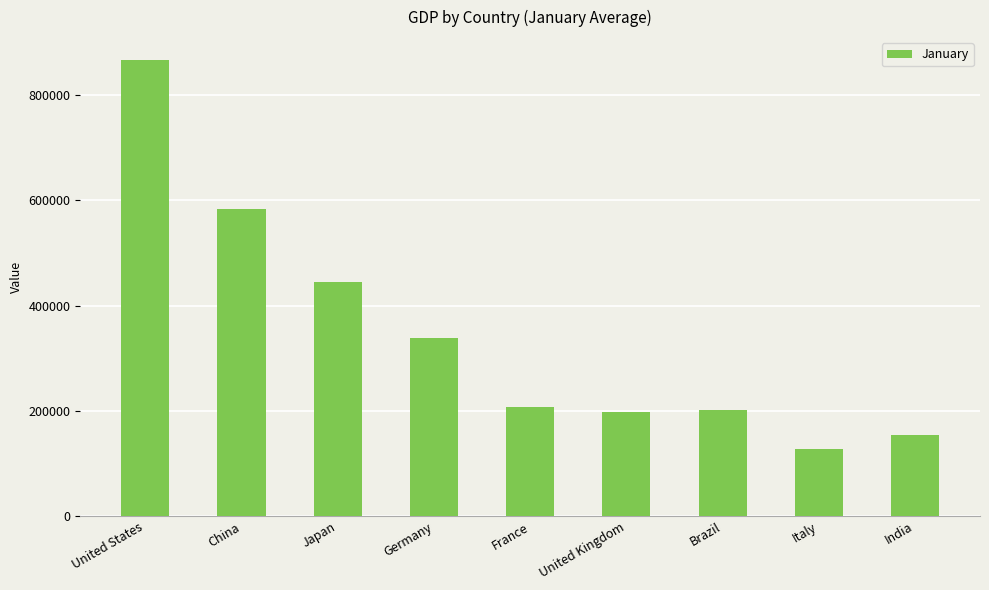

What is the average value?

347151.0